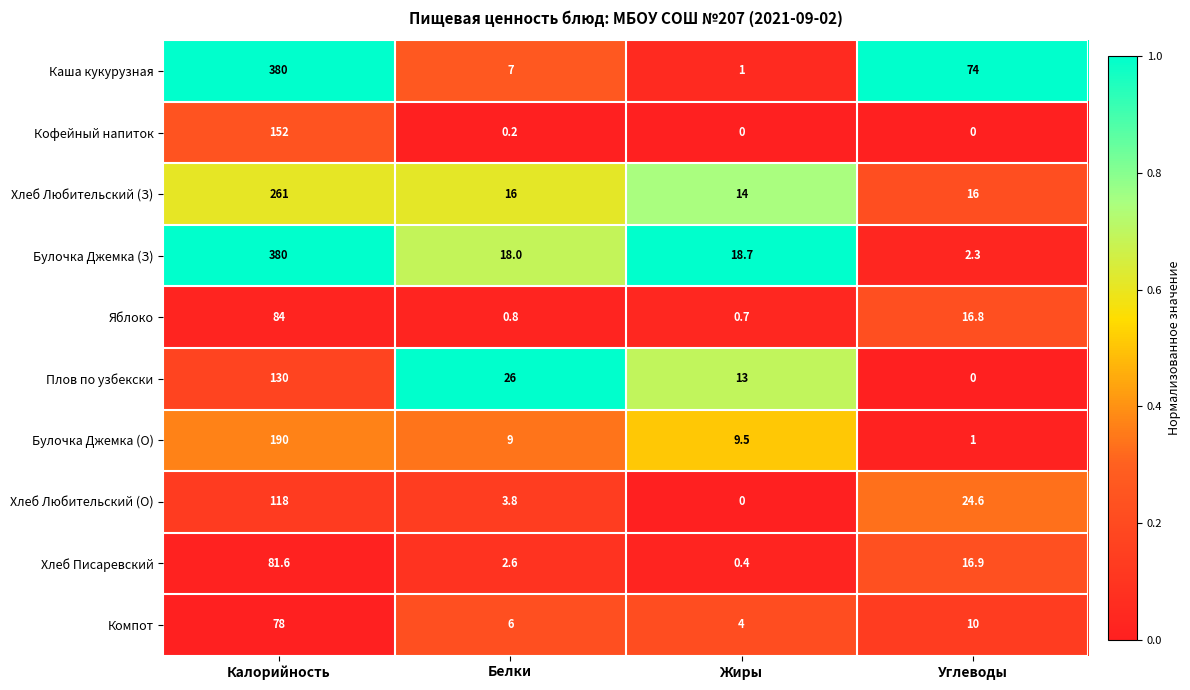

List the labels in order of Плов по узбекски value, smallest first.

Углеводы, Жиры, Белки, Калорийность